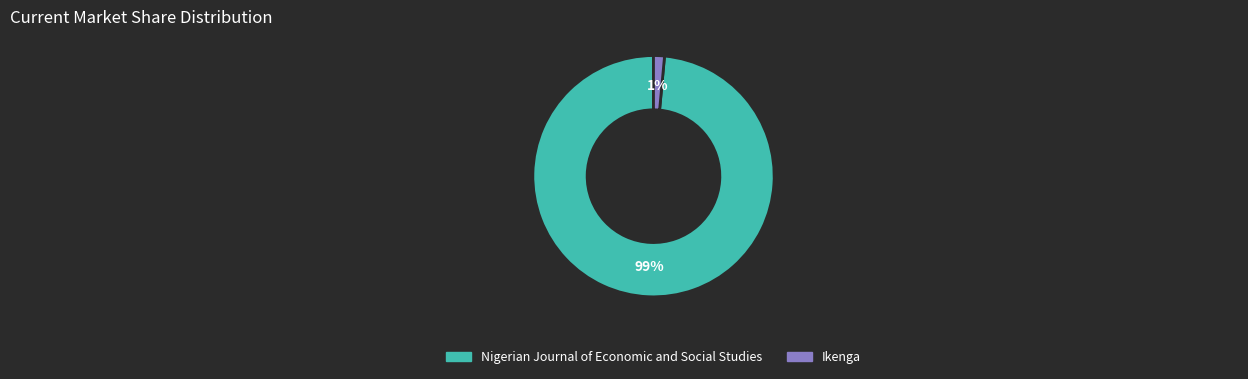

The Ikenga slice represents 1% of the pie. True or false?

True